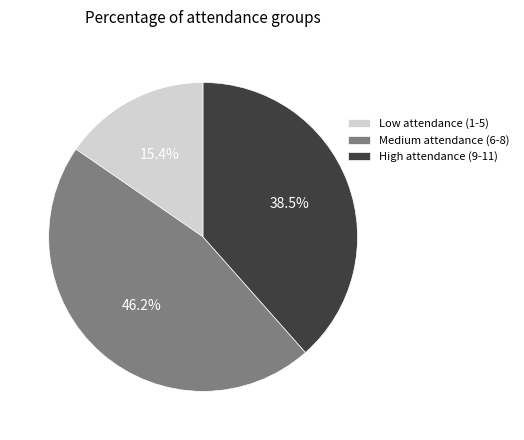

What is the ratio of the value at Low attendance (1-5) to the value at Medium attendance (6-8)?

0.3